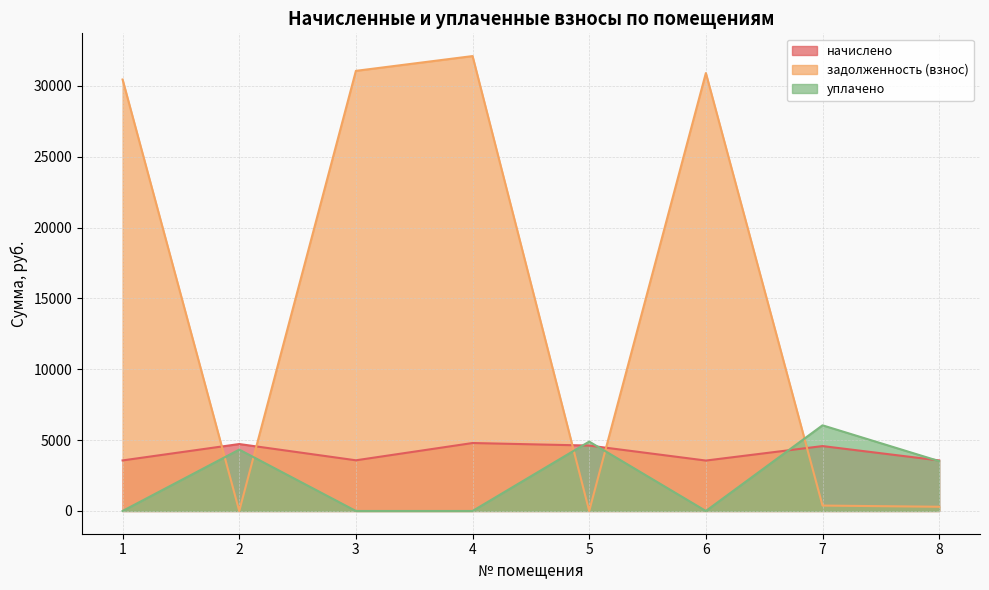

At which category does задолженность (взнос) reach its first local peak?

4